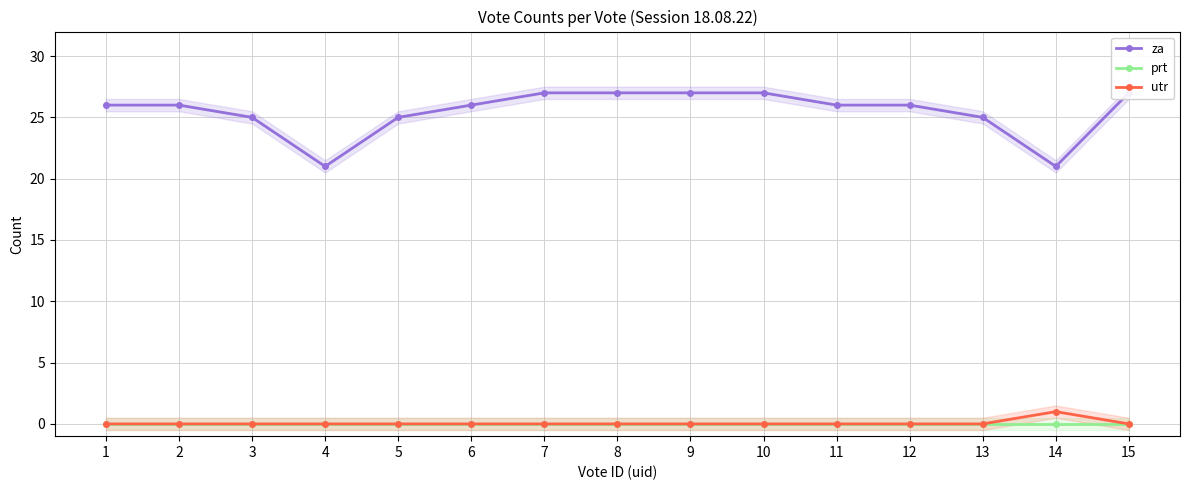

Reading left to right, transcribe all the data shown in this chart.

za: 26	26	25	21	25	26	27	27	27	27	26	26	25	21	27
prt: 0	0	0	0	0	0	0	0	0	0	0	0	0	0	0
utr: 0	0	0	0	0	0	0	0	0	0	0	0	0	1	0